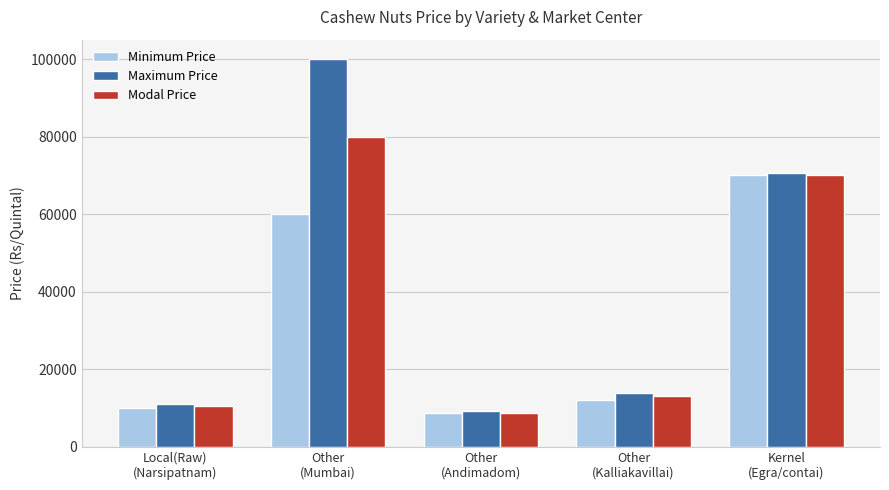

Reading left to right, what are all the values shown in this chart?

Minimum Price: 10000	60000	8600	12000	70000
Maximum Price: 11000	100000	9200	14000	70500
Modal Price: 10500	80000	8700	13000	70200